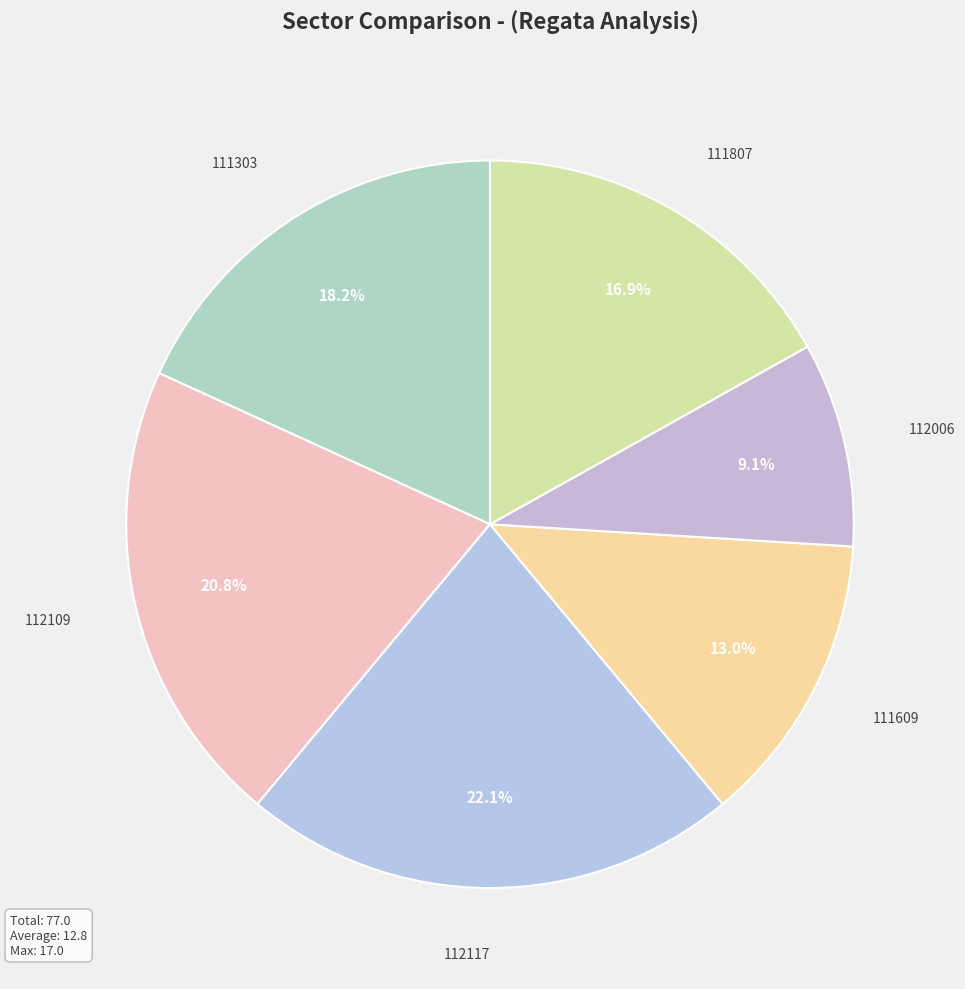

Approximately how many times larger is the value at 112006 compared to 111303?

0.5